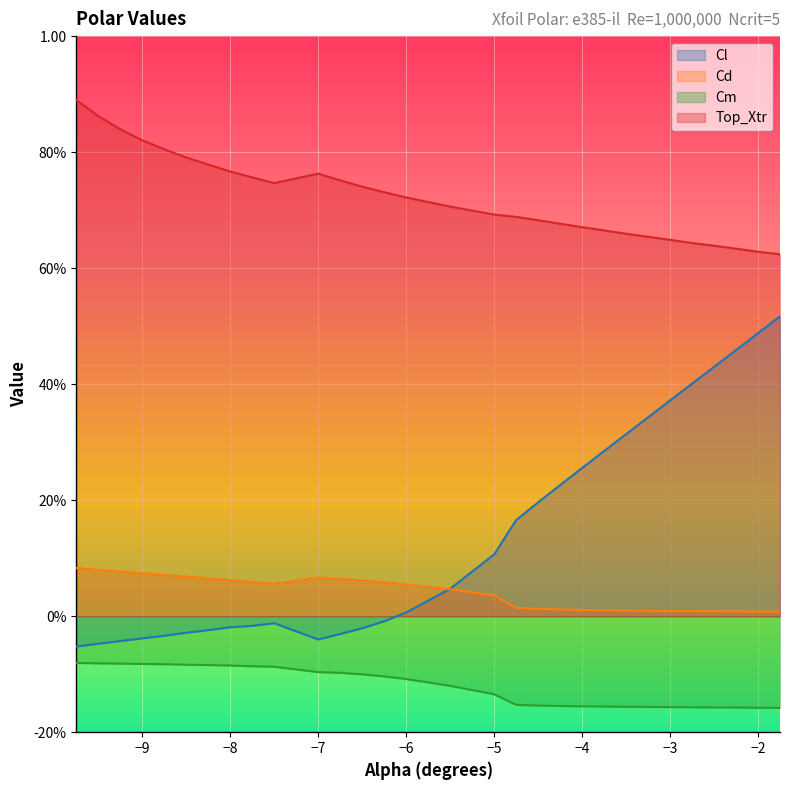

Which series has the widest spread of values?

Cl